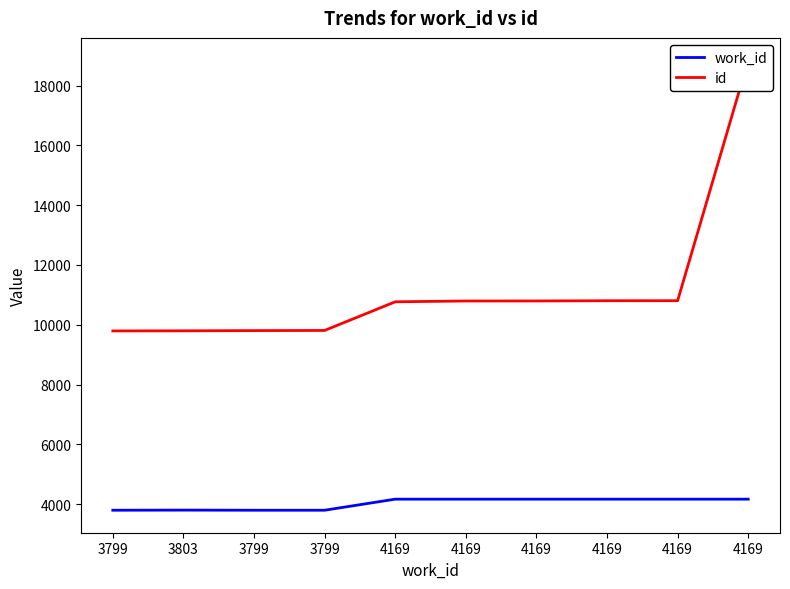

Where does the id series first go above 10795?

4169